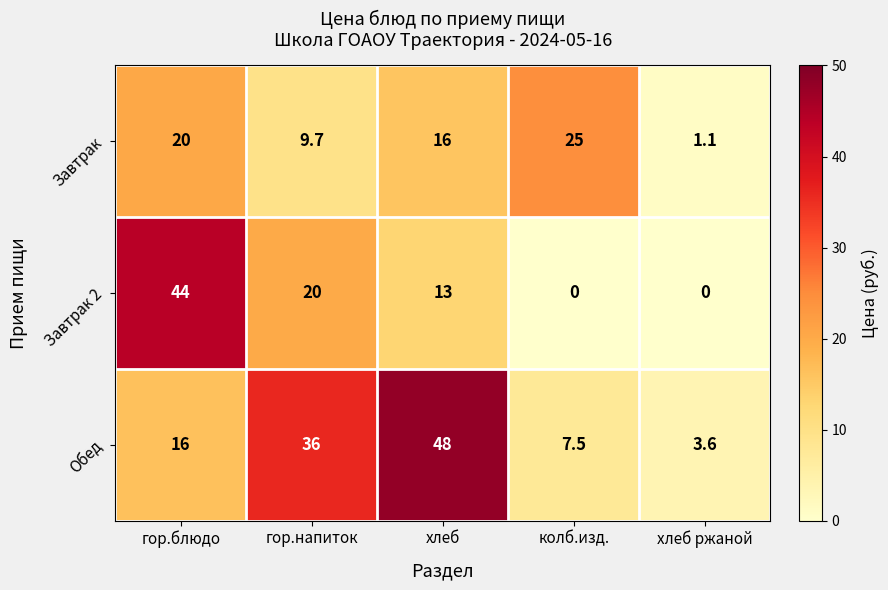

The Обед series shows 14.2 at гор.напиток. True or false?

False